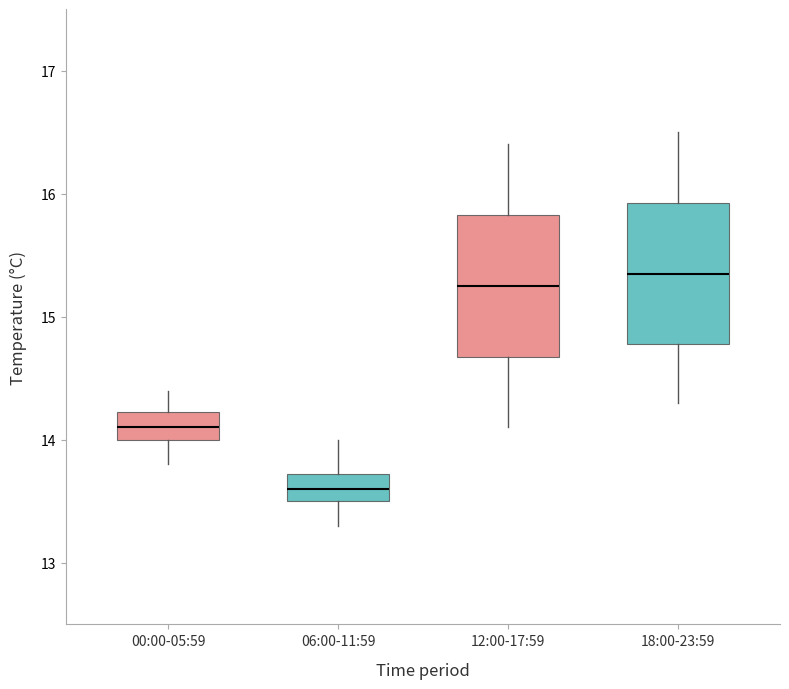

Reading left to right, read every box against the y-axis: the position of its median line, the range the box covers, and the ends of its whiskers. The values are not printed on the chart, so give them approximately, as read against the axis.

00:00-05:59: median 14.1, box 14.0 to 14.2, whiskers 13.8 to 14.4
06:00-11:59: median 13.6, box 13.5 to 13.7, whiskers 13.3 to 14.0
12:00-17:59: median 15.3, box 14.7 to 15.8, whiskers 14.1 to 16.4
18:00-23:59: median 15.4, box 14.8 to 15.9, whiskers 14.3 to 16.5